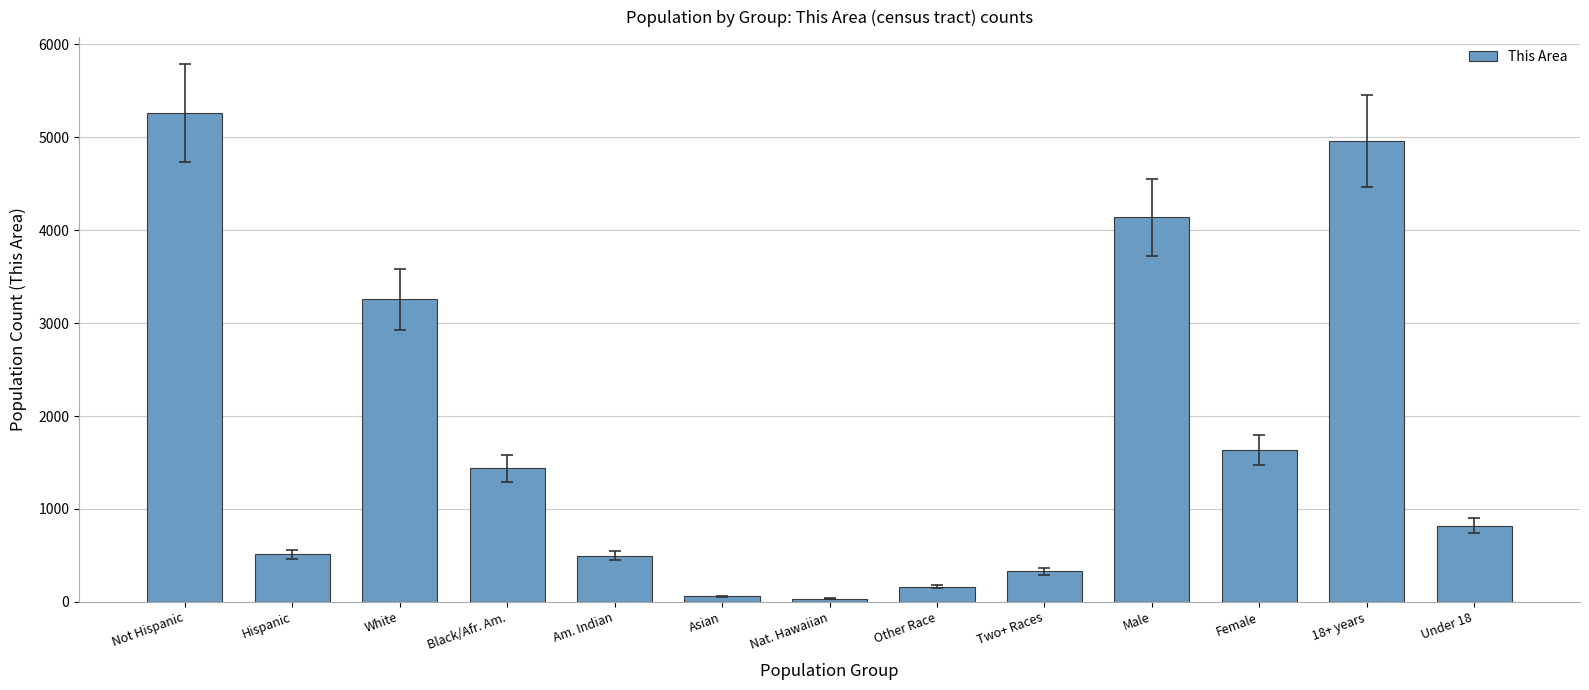

Which has a higher value, Am. Indian or Female?

Female